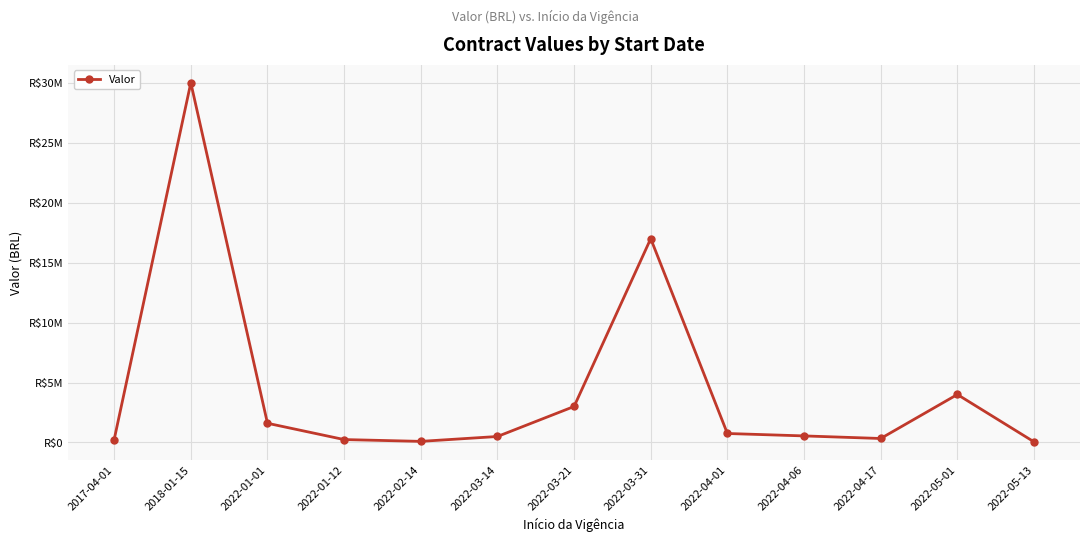

Reading left to right, list all the values displayed in this chart.

239616.0	30000000.0	1600000.0	240000.0	90000.0	496166.9	3000000.0	17000000.0	746400.0	545335.8	330000.0	4000000.0	50000.0